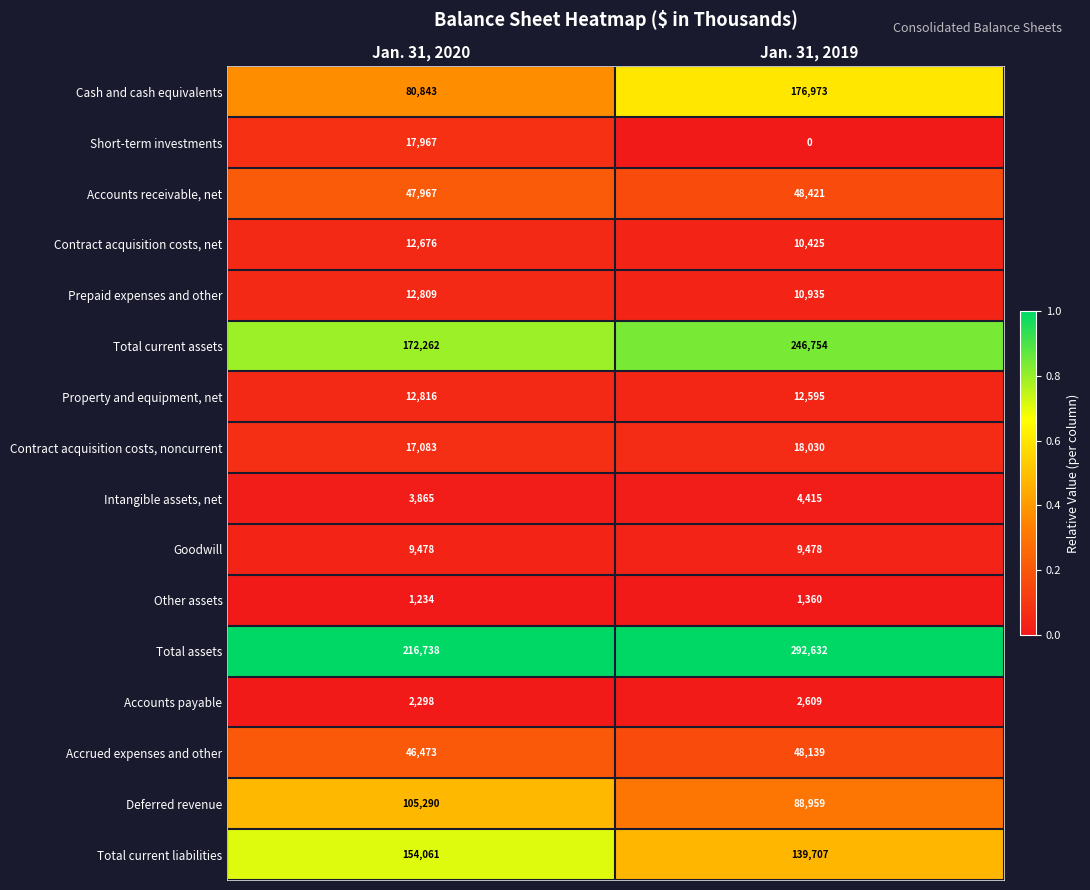

At how many categories does at least one series exceed 0?

2